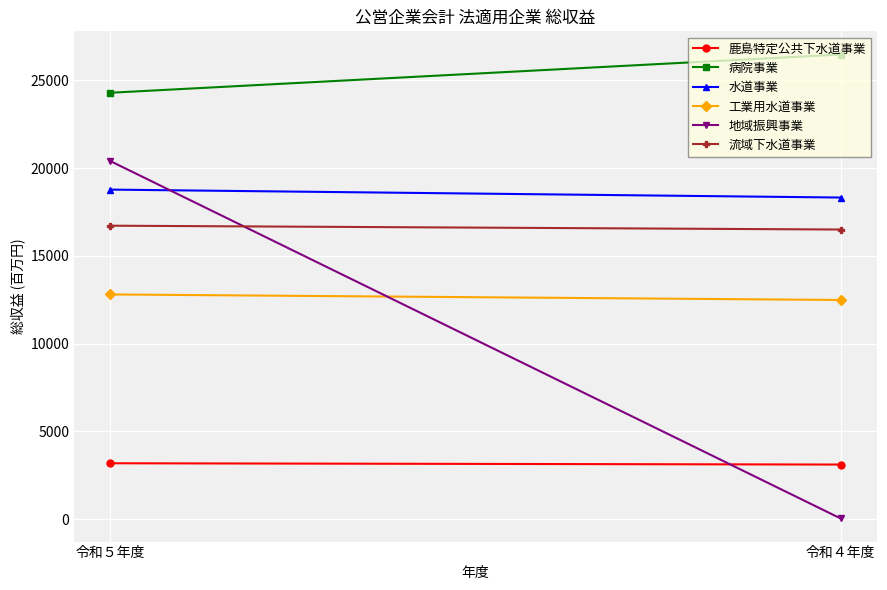

Reading left to right, list all the values displayed in this chart.

鹿島特定公共下水道事業: 令和５年度=3186	令和４年度=3112
病院事業: 令和５年度=24301	令和４年度=26479
水道事業: 令和５年度=18781	令和４年度=18329
工業用水道事業: 令和５年度=12807	令和４年度=12491
地域振興事業: 令和５年度=20403	令和４年度=44
流域下水道事業: 令和５年度=16725	令和４年度=16506